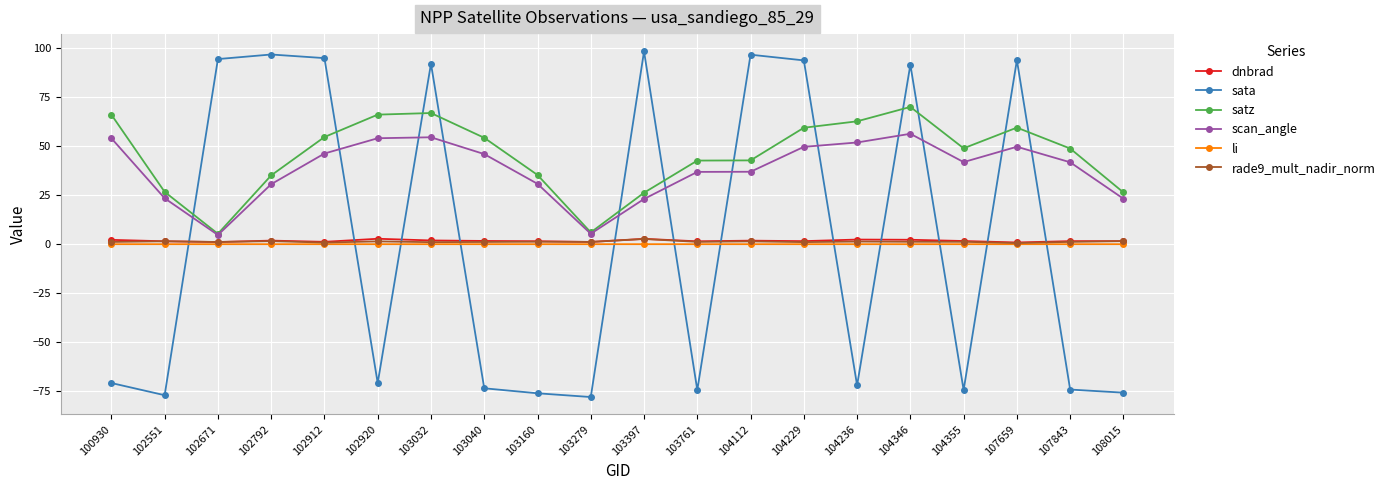

True or false: scan_angle and dnbrad intersect in this chart.

False